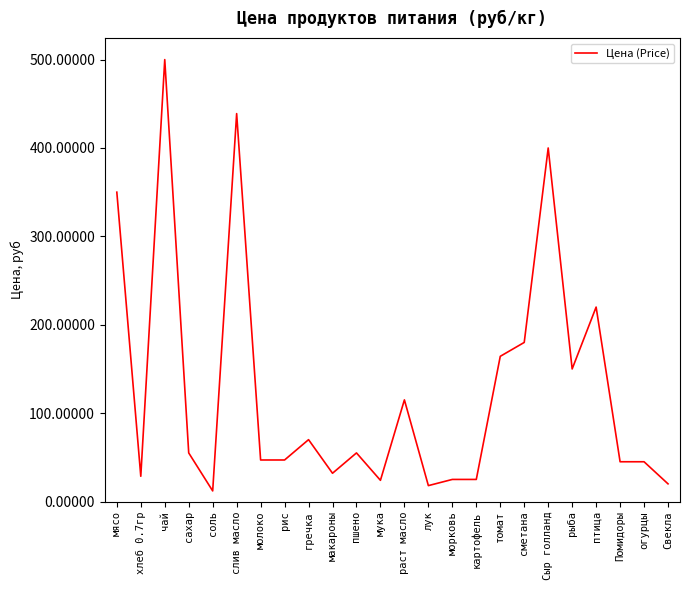

What is the greatest value displayed?

500.0